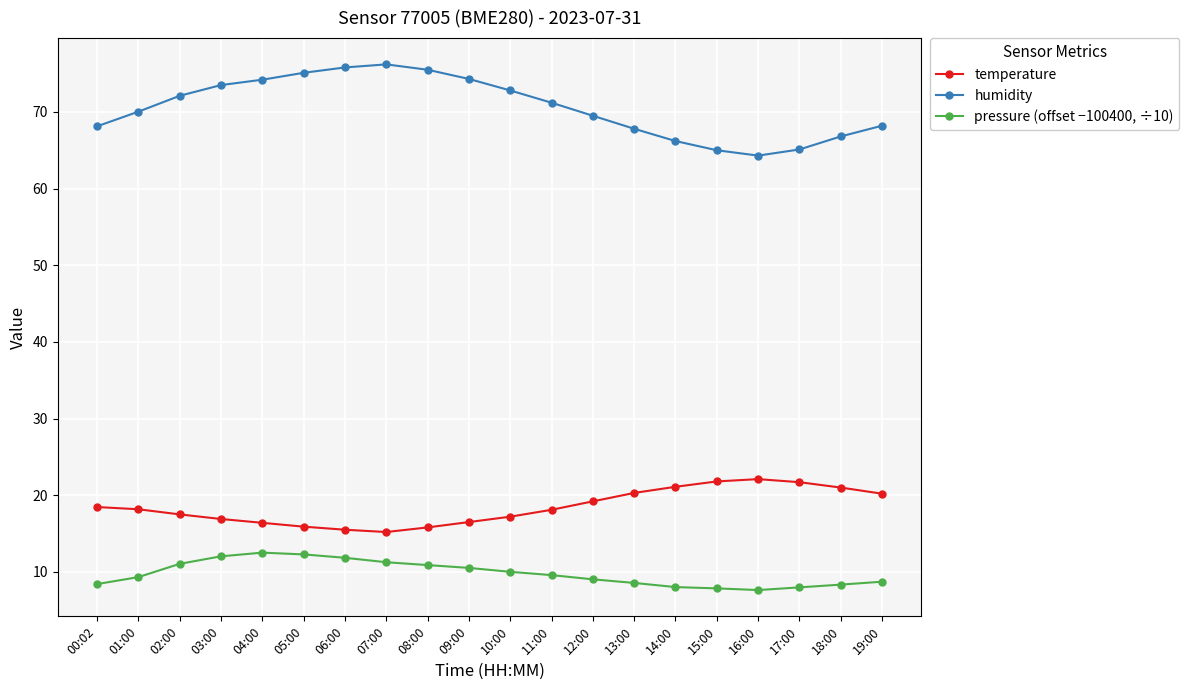

Rank the series by their maximum value, from lowest to highest.

pressure (offset −100400, ÷10), temperature, humidity